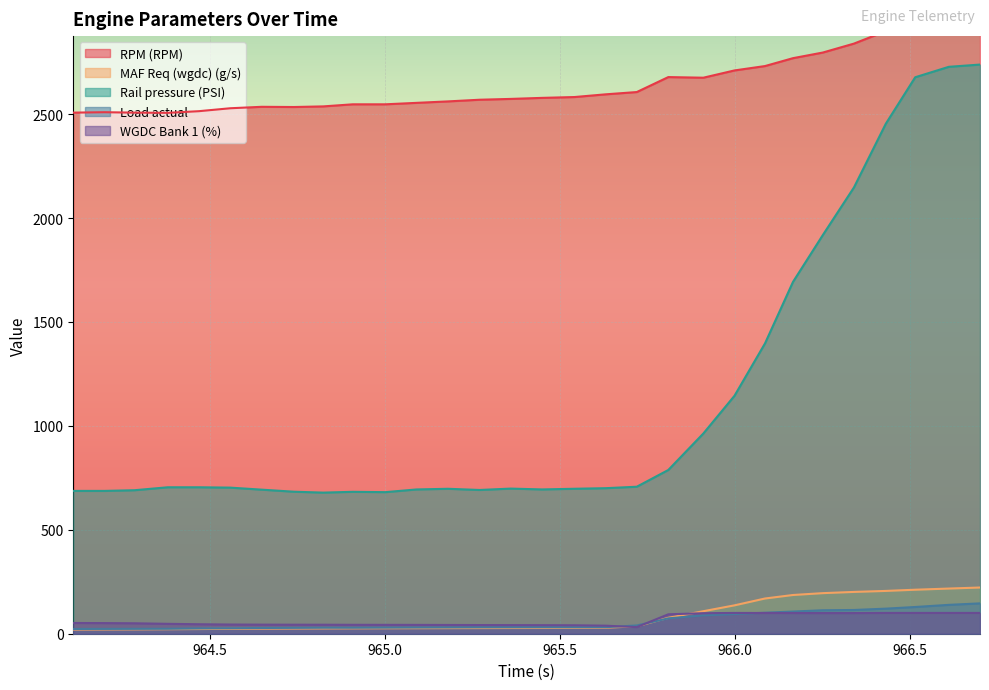

True or false: Load actual has more than 2 points higher than both neighbors.

False